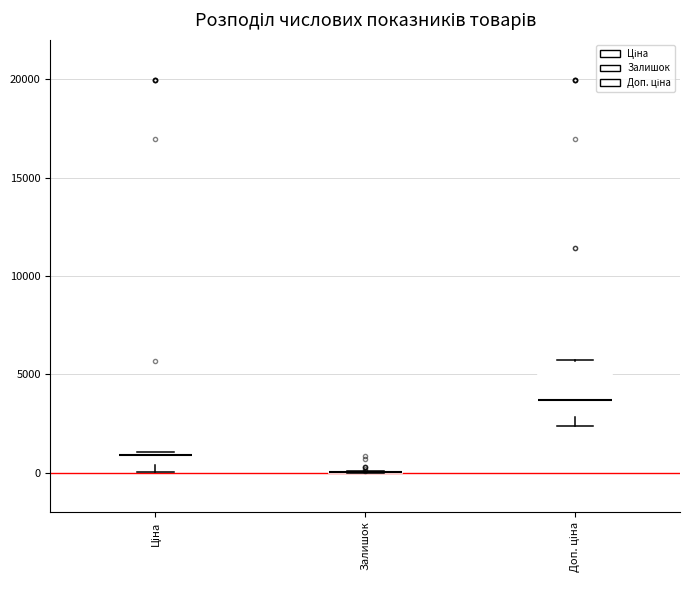

Where is the upper edge of the box for Доп. ціна on the y-axis? The values are not printed on the chart, so give them approximately, as read against the axis.

5500